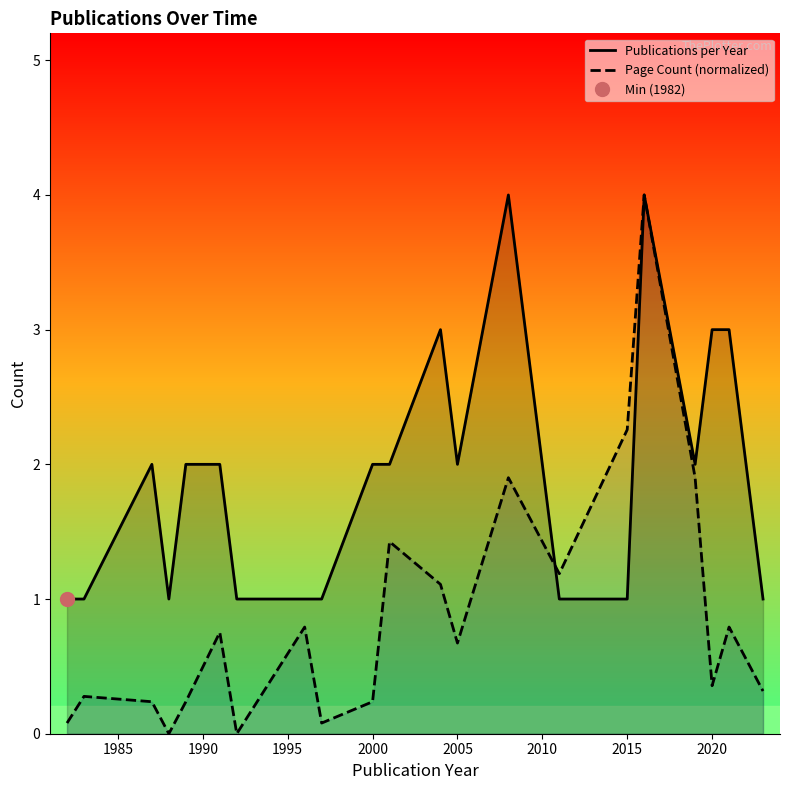

Is it true that Page Count (normalized) equals 0.4 at 2020?

True